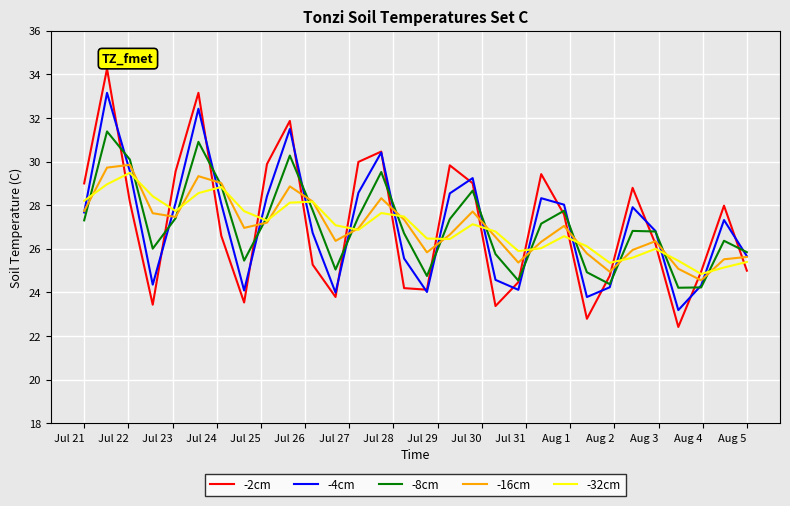

True or false: -2cm has more than 1 interior local peaks.

True